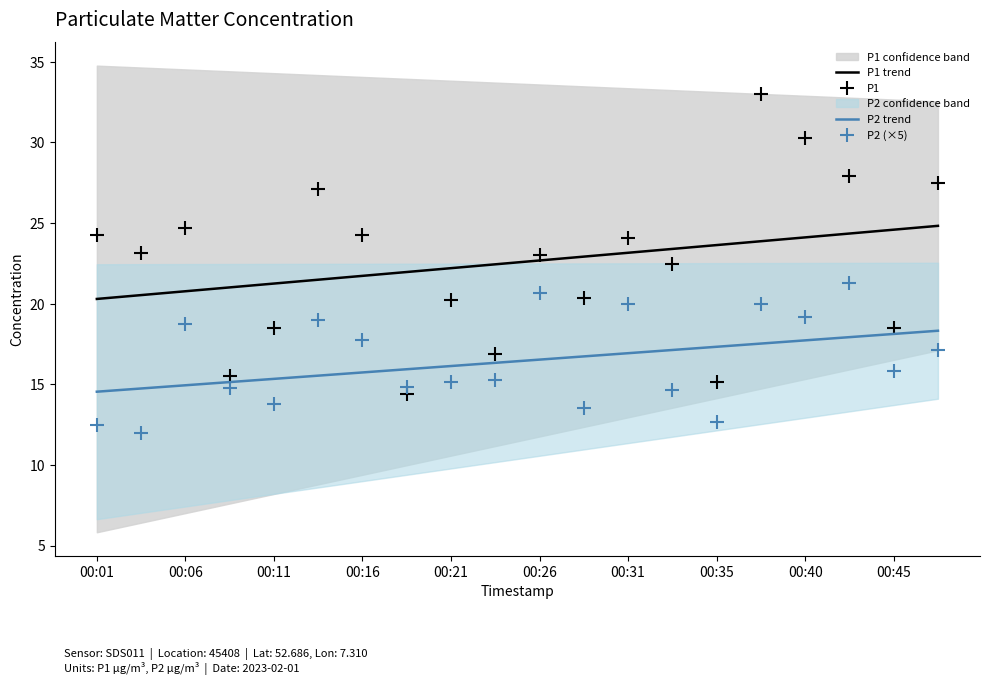

What is the approximate value of P1 trend at 00:01?

20.3